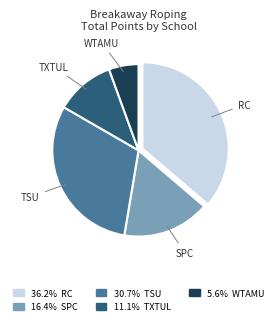

Which has a higher value, TXTUL or SPC?

SPC